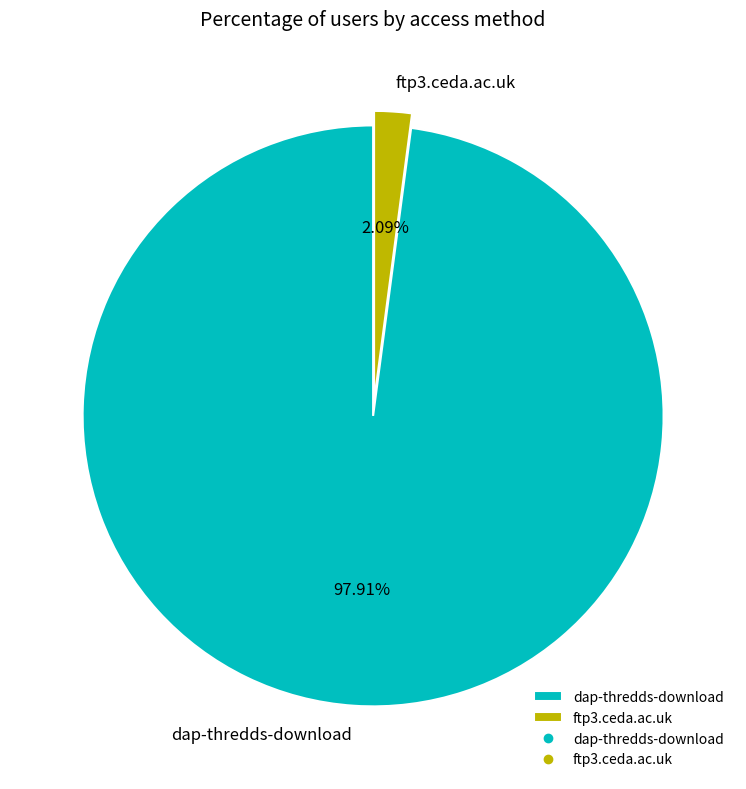

Is there a majority slice in this chart?

Yes